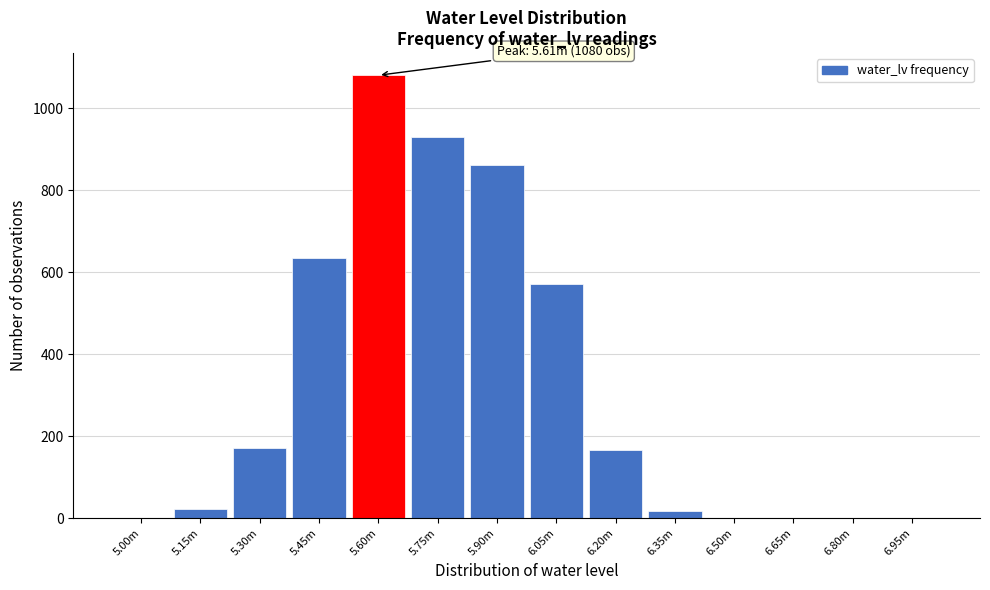

The value at 6.20m is 55. True or false?

False